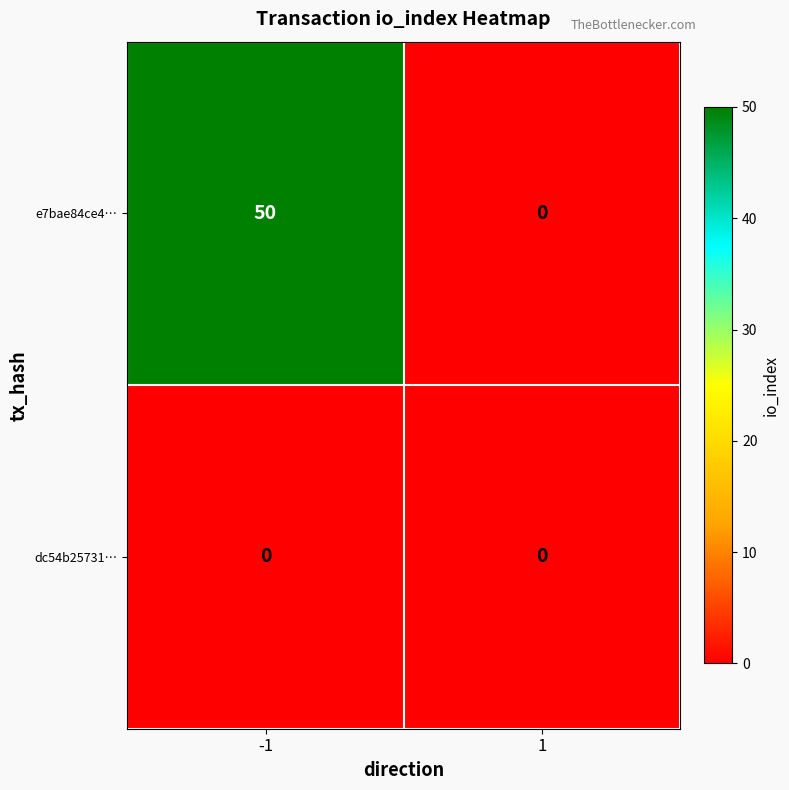

Reading left to right, list all the values displayed in this chart.

e7bae84ce4…: 50	0
dc54b25731…: 0	0